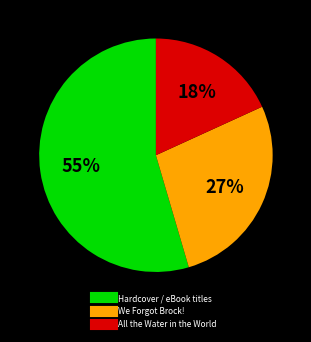

Is there a majority slice in this chart?

Yes